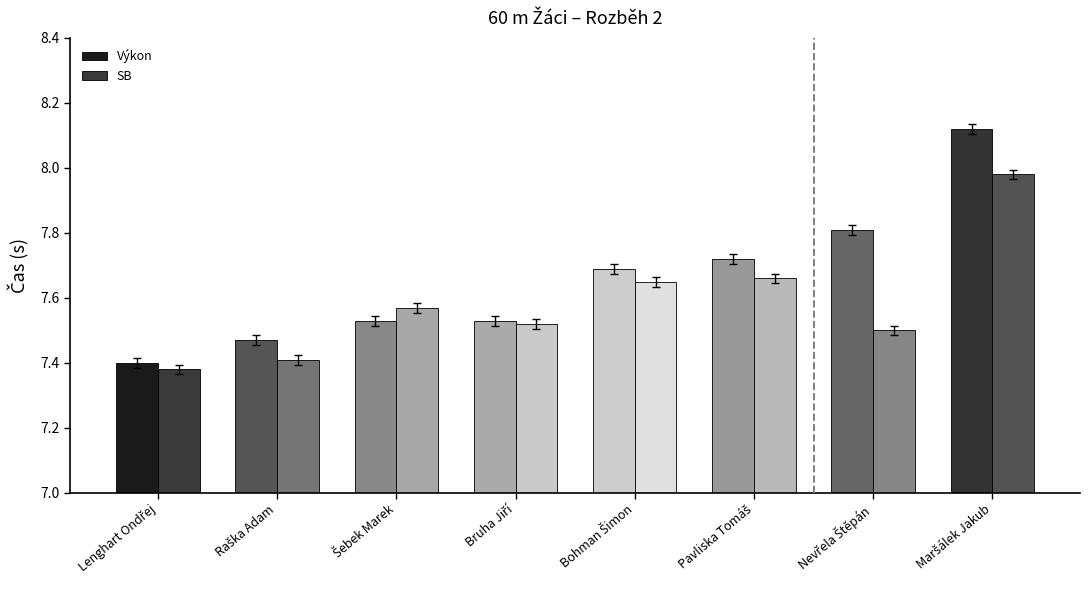

Which series has the largest total across all categories?

Výkon